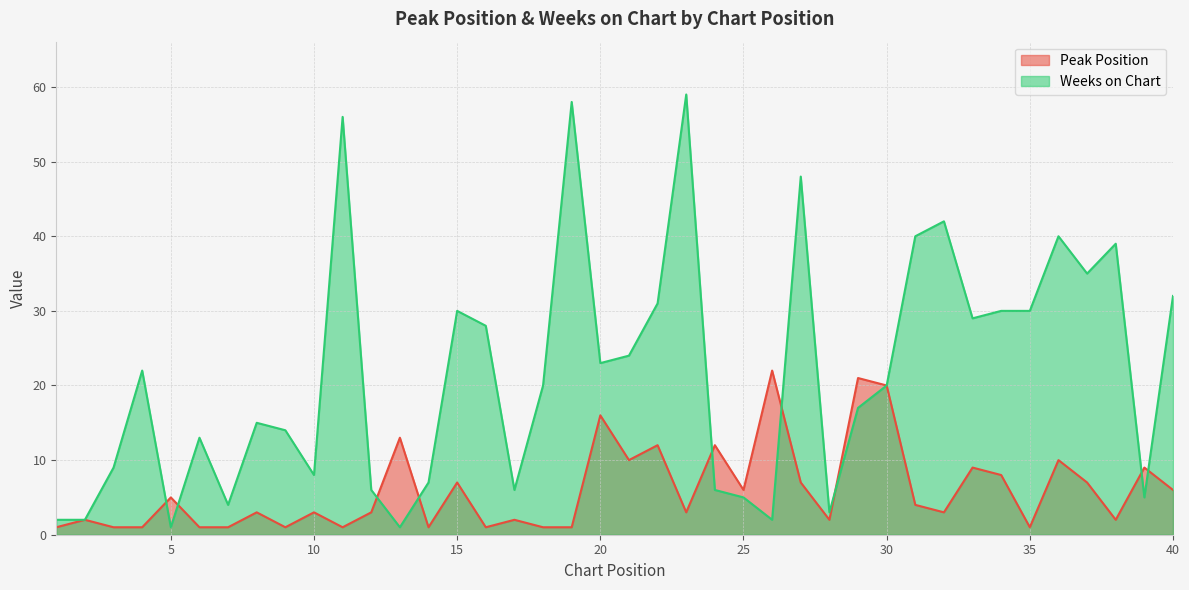

Count the number of data series in this chart.

2